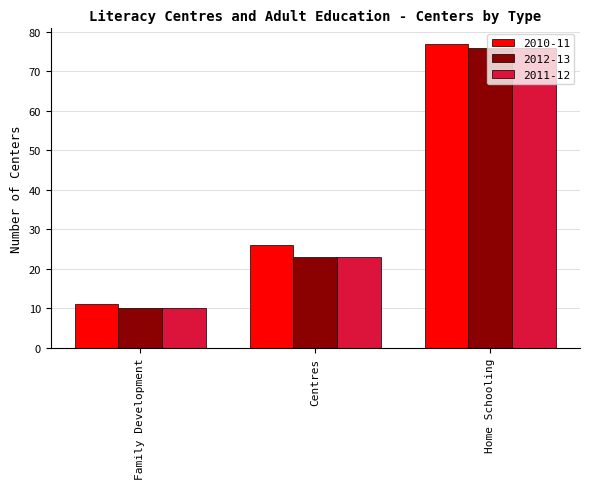

List the labels in order of 2010-11 value, largest first.

Home Schooling, Centres, Family Development